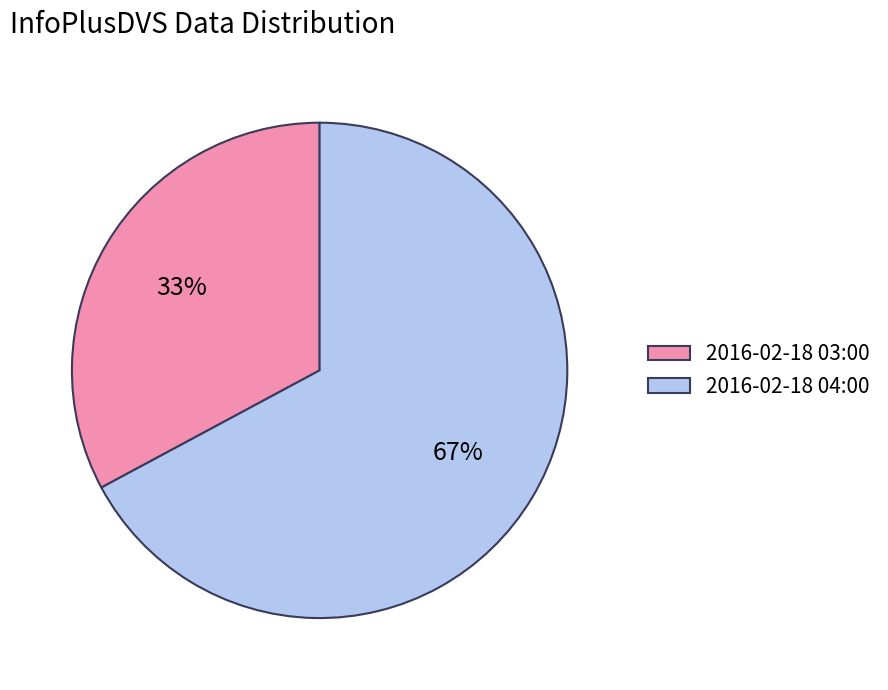

Does 2016-02-18 04:00 account for over 50% of the chart?

Yes